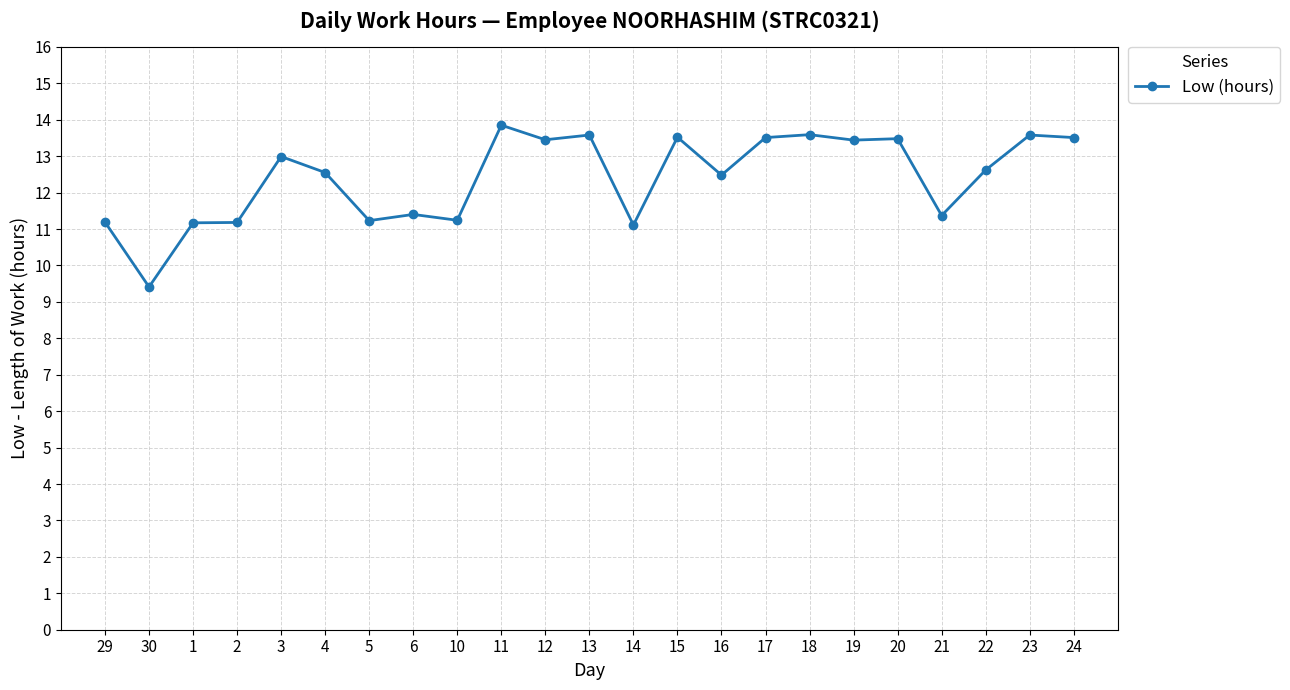

What is the difference between the second highest and second lowest values?

2.5